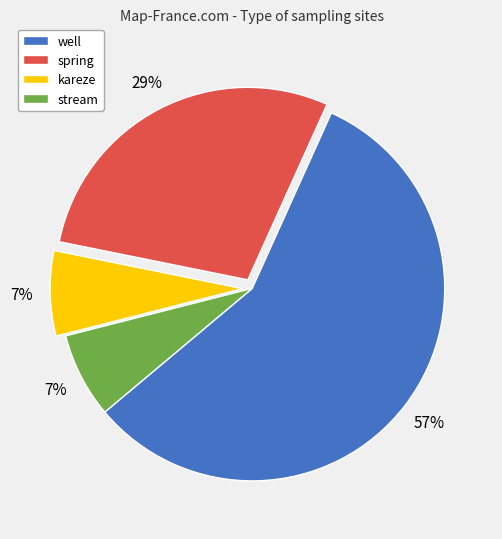

To the nearest percent, what percentage of the pie is well?

57%